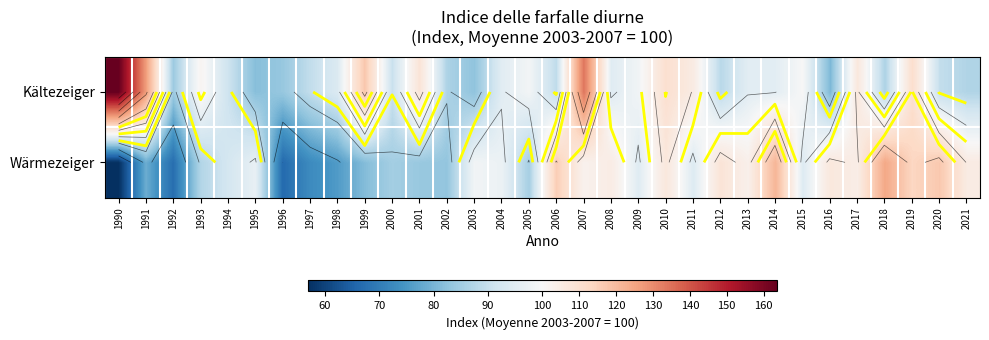

The Wärmezeiger series shows 83.8 at 2001. True or false?

True